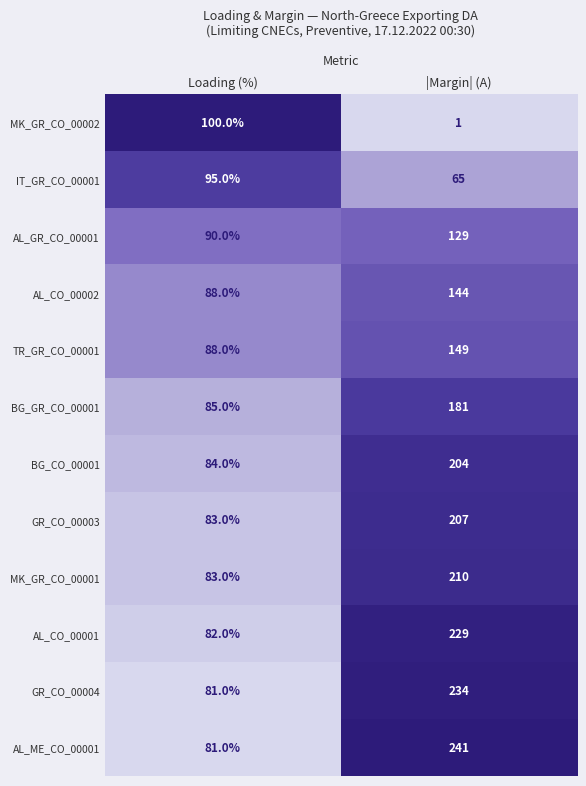

Reading right to left, extract all data points from this chart.

MK_GR_CO_00002: |Margin| (A)=1	Loading (%)=100
IT_GR_CO_00001: |Margin| (A)=65	Loading (%)=95
AL_GR_CO_00001: |Margin| (A)=129	Loading (%)=90
AL_CO_00002: |Margin| (A)=144	Loading (%)=88
TR_GR_CO_00001: |Margin| (A)=149	Loading (%)=88
BG_GR_CO_00001: |Margin| (A)=181	Loading (%)=85
BG_CO_00001: |Margin| (A)=204	Loading (%)=84
GR_CO_00003: |Margin| (A)=207	Loading (%)=83
MK_GR_CO_00001: |Margin| (A)=210	Loading (%)=83
AL_CO_00001: |Margin| (A)=229	Loading (%)=82
GR_CO_00004: |Margin| (A)=234	Loading (%)=81
AL_ME_CO_00001: |Margin| (A)=241	Loading (%)=81